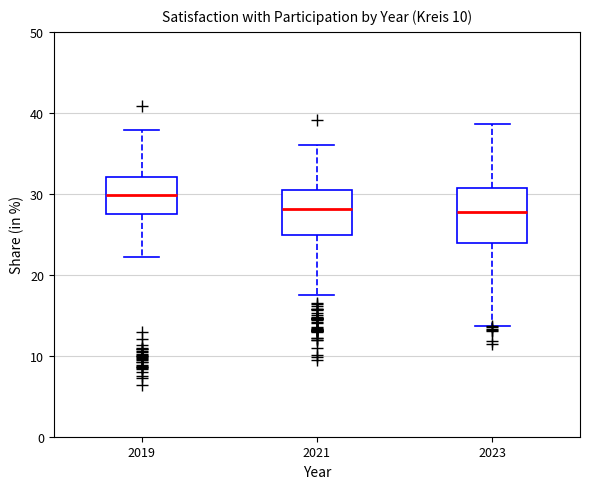

Which box is the tallest, from its lower edge to its upper edge?

2023